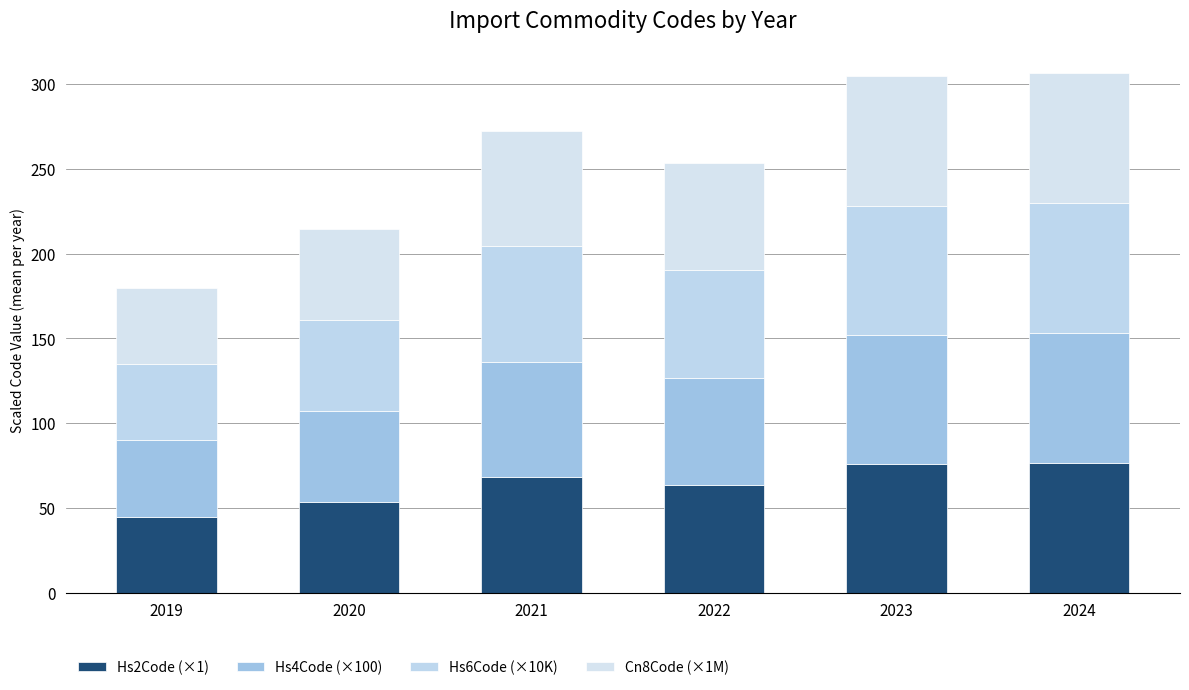

The Hs2Code (×1) series shows 80.0 at 2019. True or false?

False